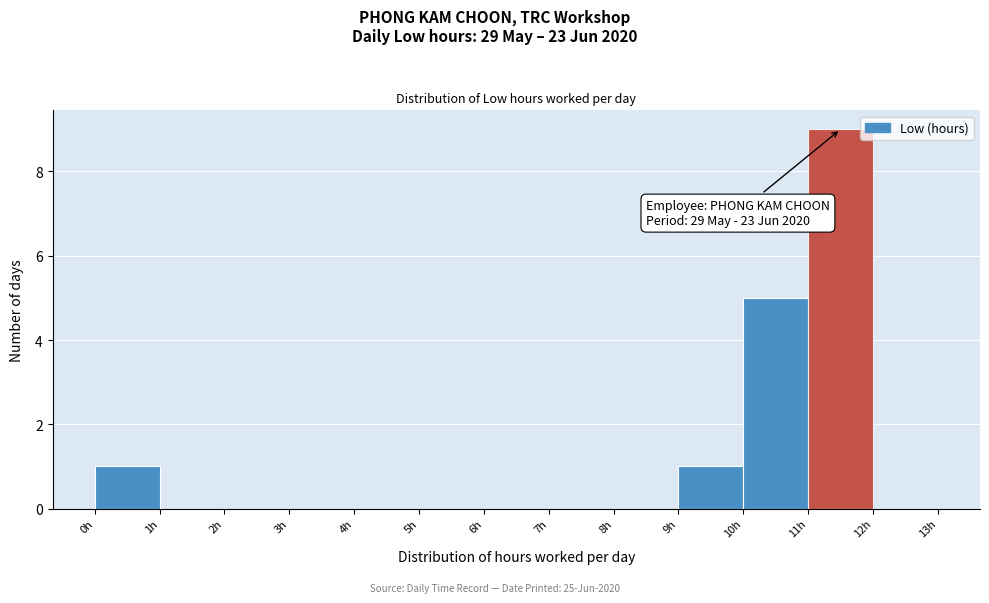

Over which range of the x-axis is the bar tallest?

11 to 12